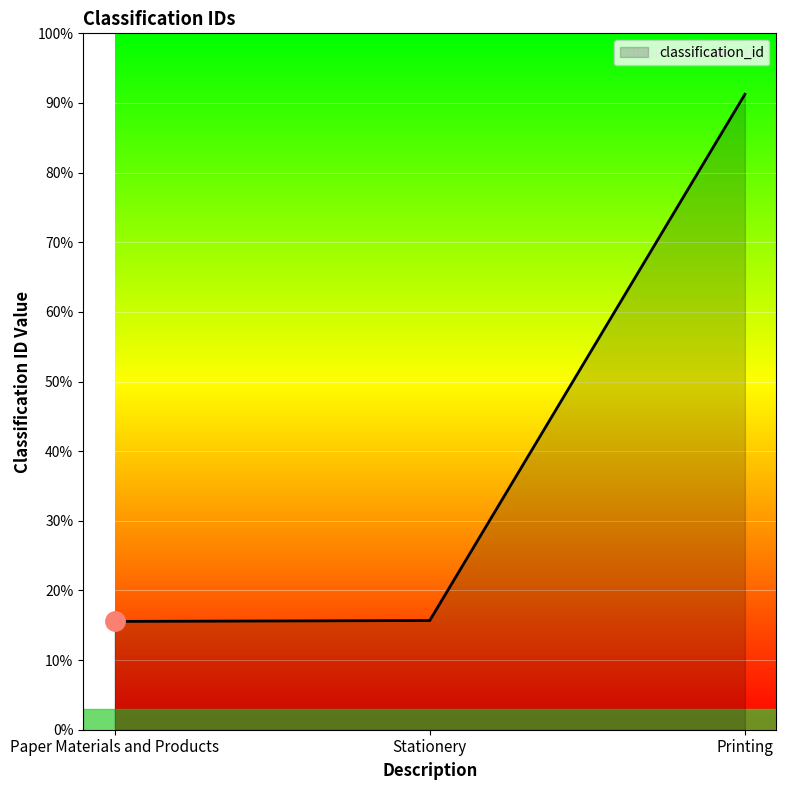

Does the chart display data point markers on the line(s)?

No